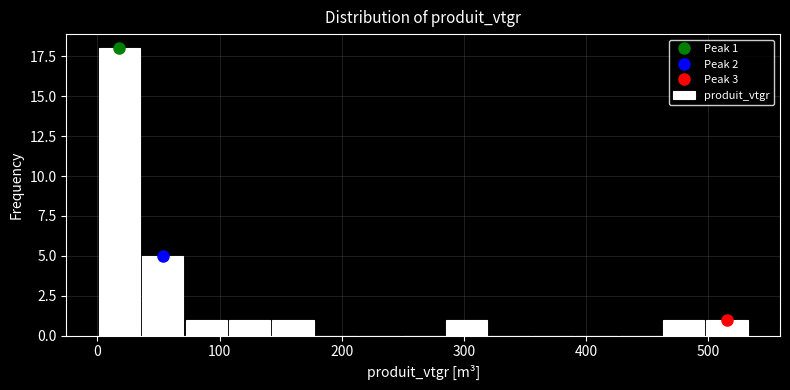

Around what value on the x-axis is the tallest bar? Give the approximate position of its centre, as read against the axis.

20